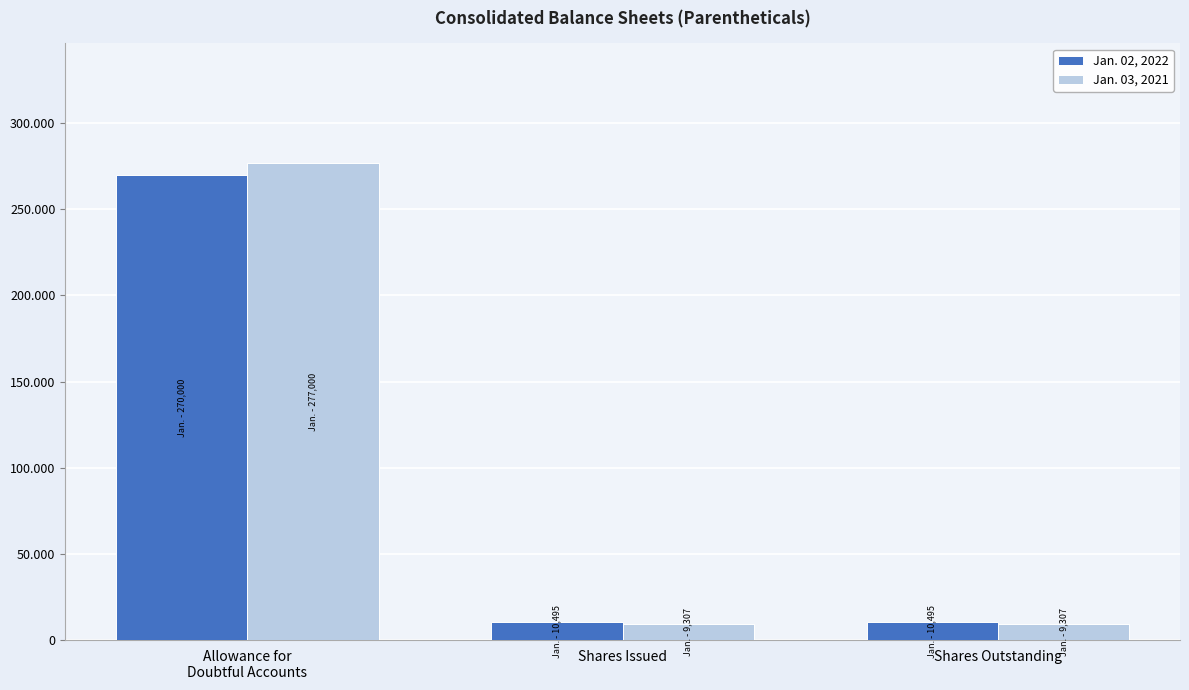

At Shares Issued, list the series in order from largest to smallest.

Jan. 02, 2022, Jan. 03, 2021